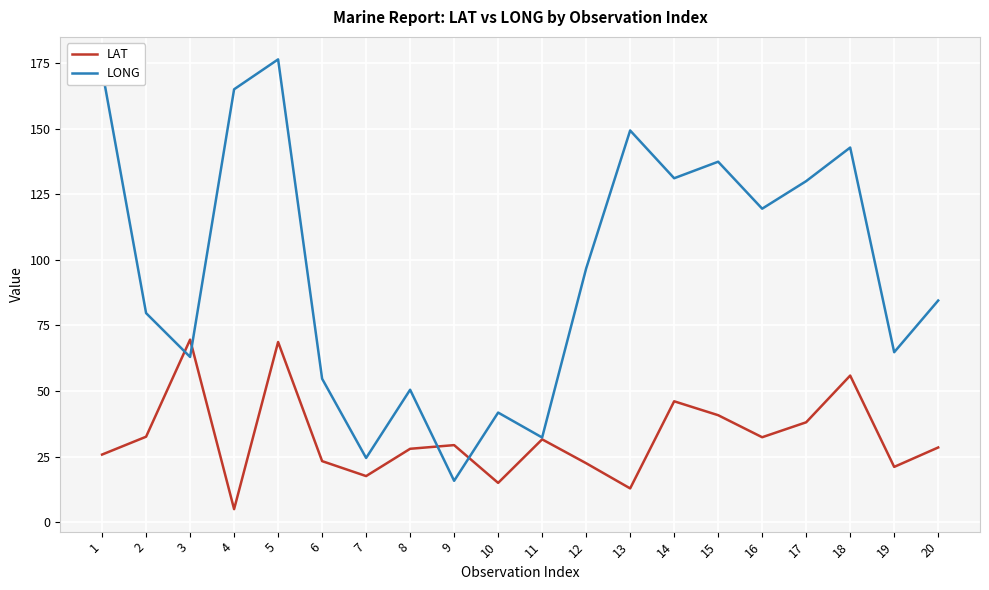

Which series ends up on top after the final intersection of LONG and LAT?

LONG